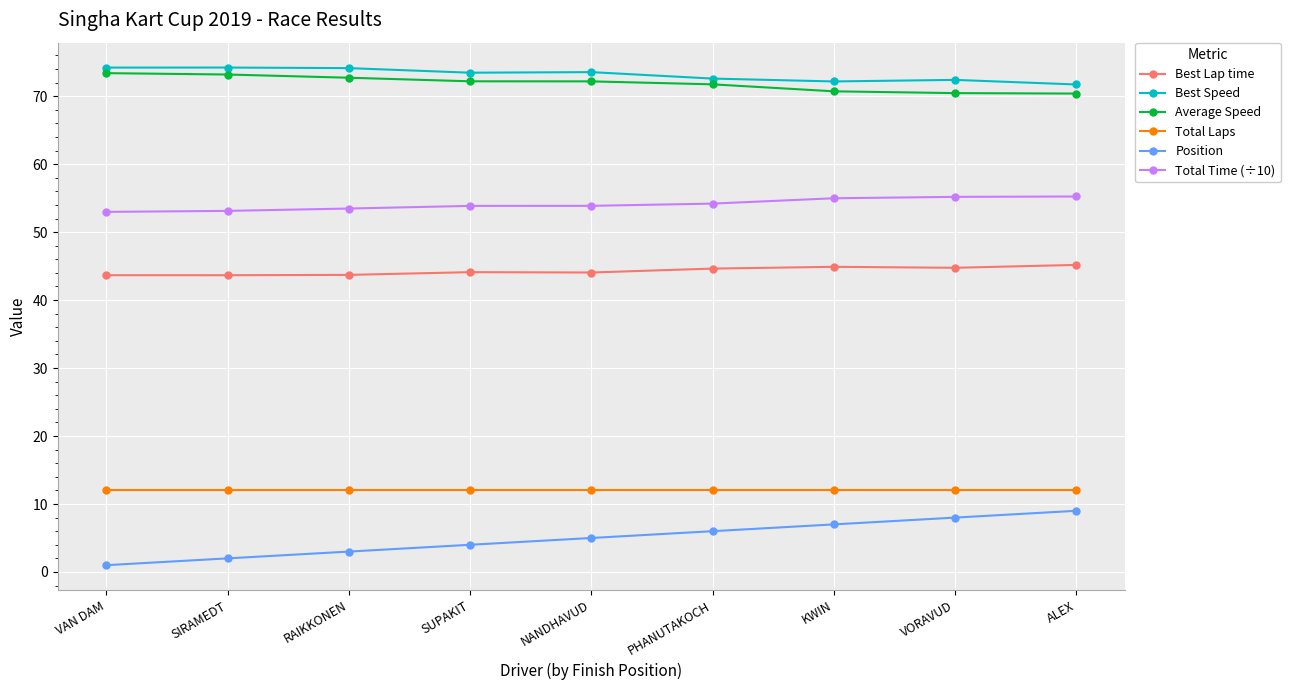

Does the chart have visible grid lines?

Yes